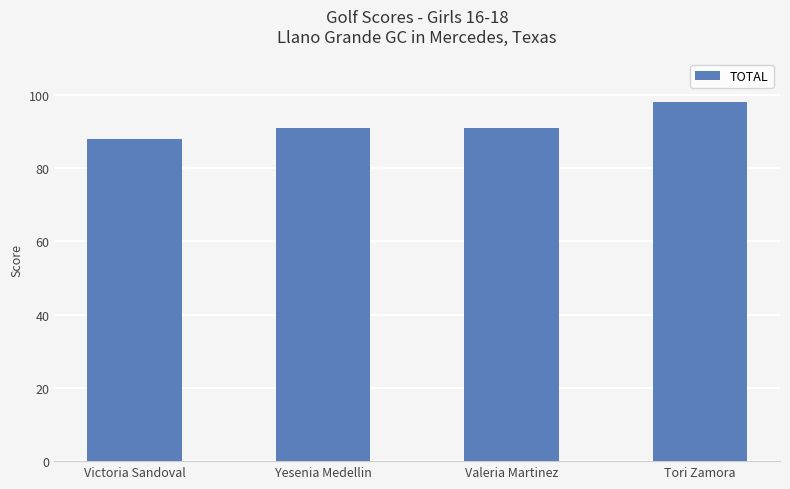

What is the difference between the maximum and second lowest values?

7